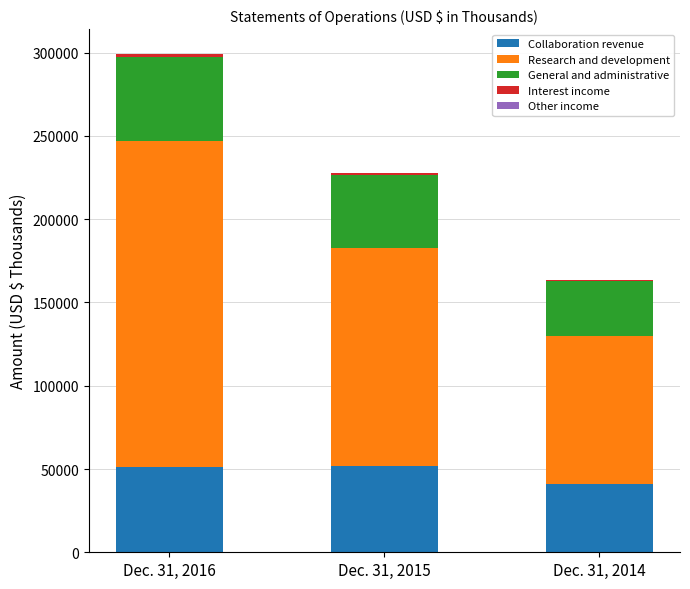

What is the sum of all Collaboration revenue values?

143673